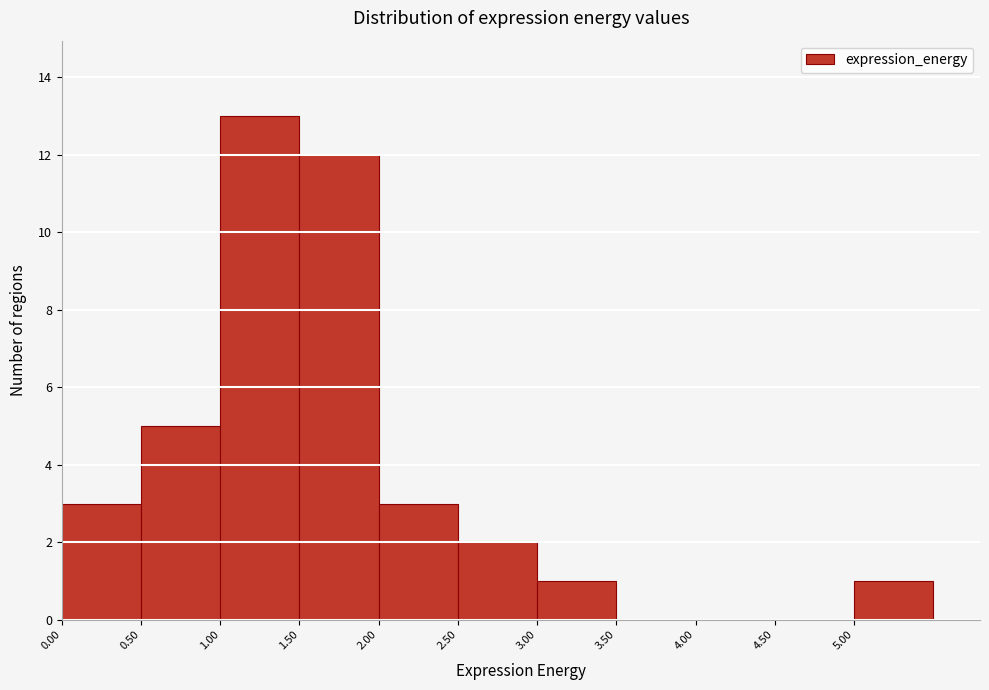

What is the height of the bar covering 3.0 to 3.5 on the x-axis? The values are not printed on the chart, so give them approximately, as read against the axis.

1